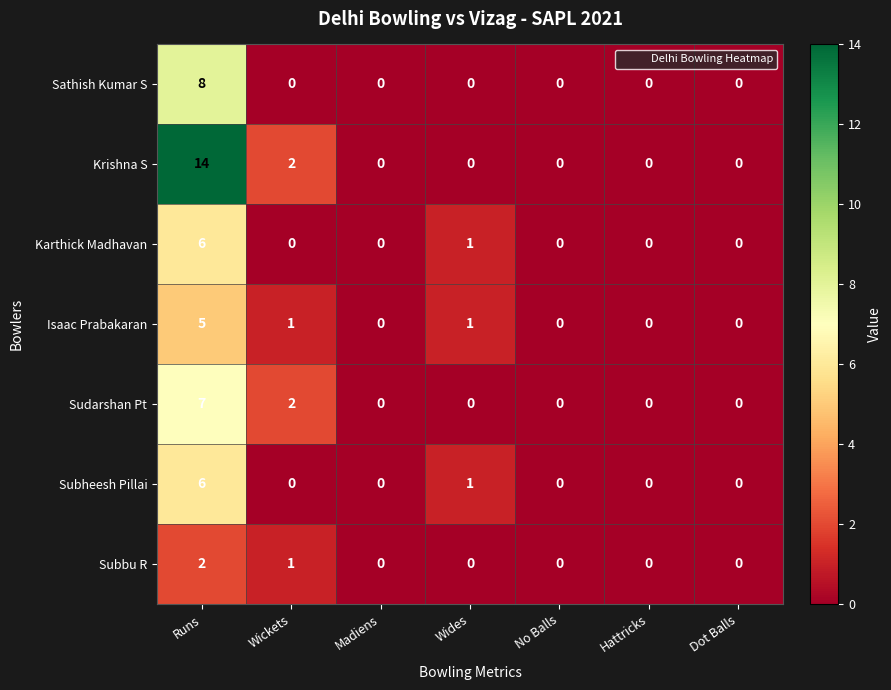

At which label is Karthick Madhavan closest to 3?

Wides